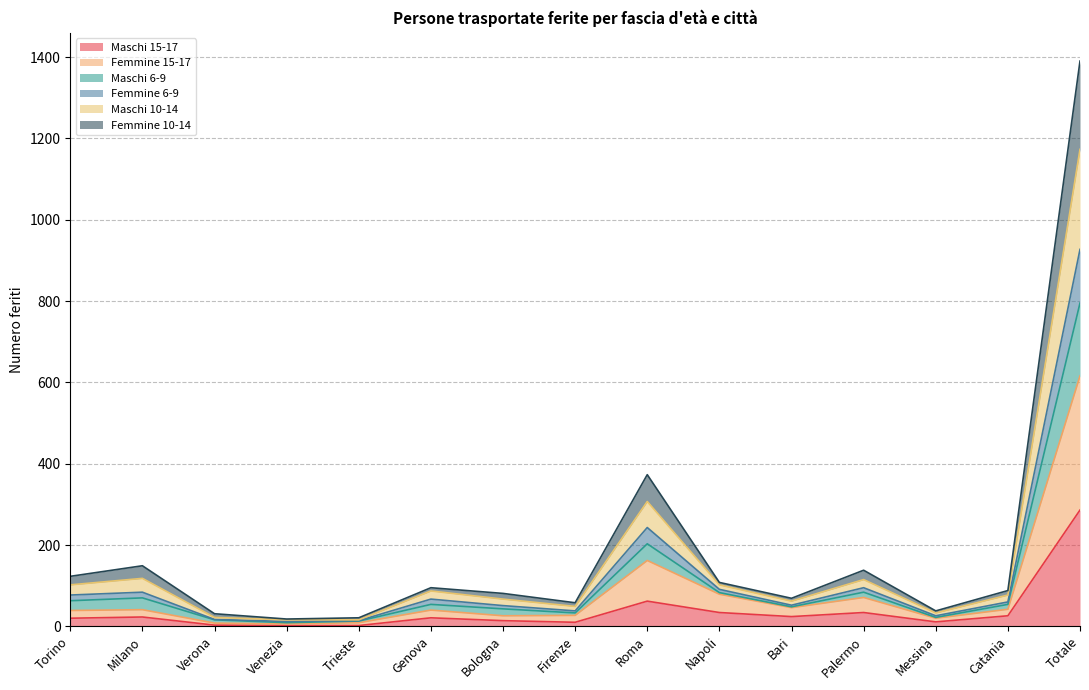

Is the value of Maschi 15-17 at Bari greater than the value of Maschi 10-14 at Verona?

Yes